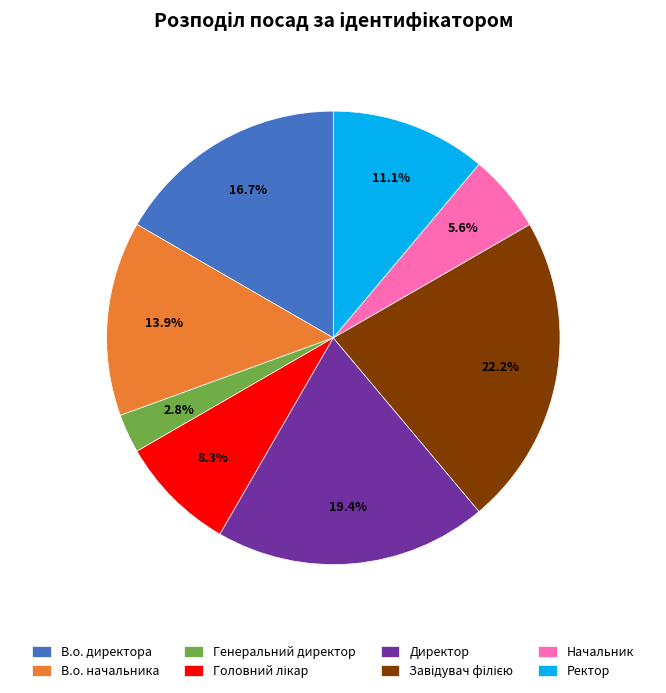

Which has a higher value, Генеральний директор or В.о. директора?

В.о. директора